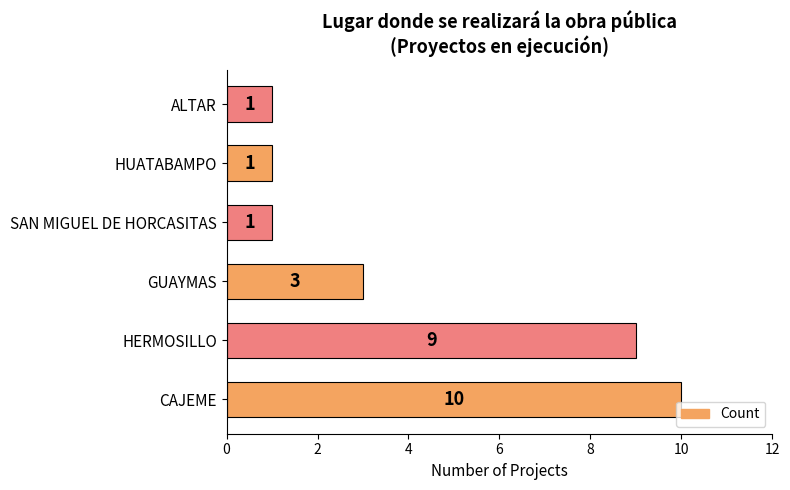

Is it true that the value at CAJEME is 18?

False